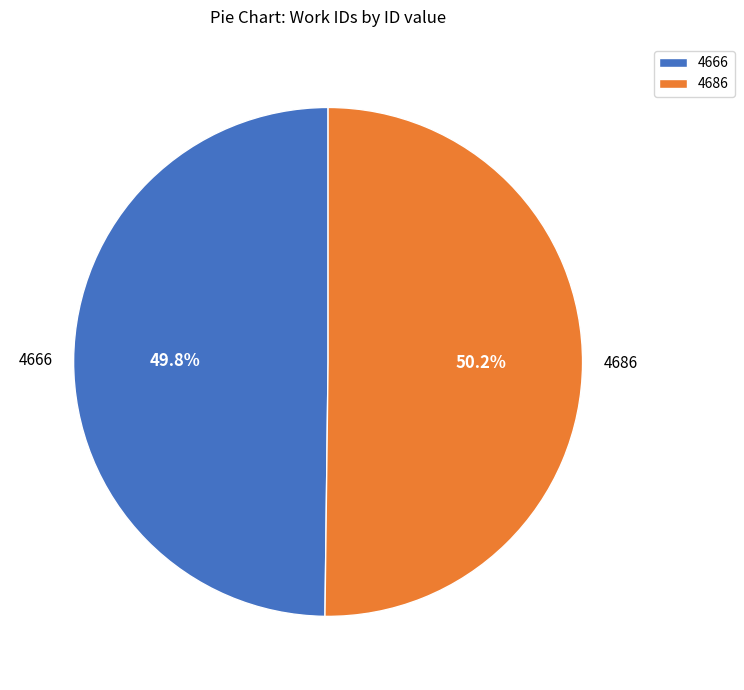

Does any single category account for the majority?

Yes